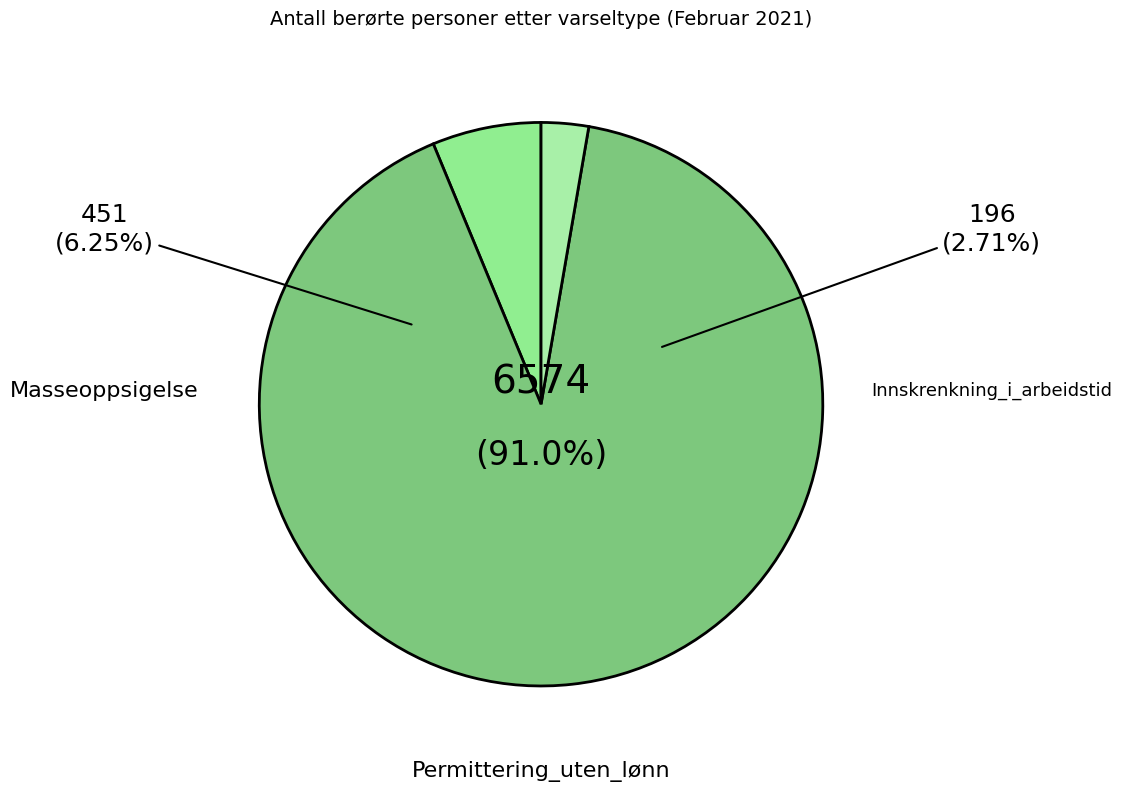

Which slice is the largest?

Permittering_uten_lønn